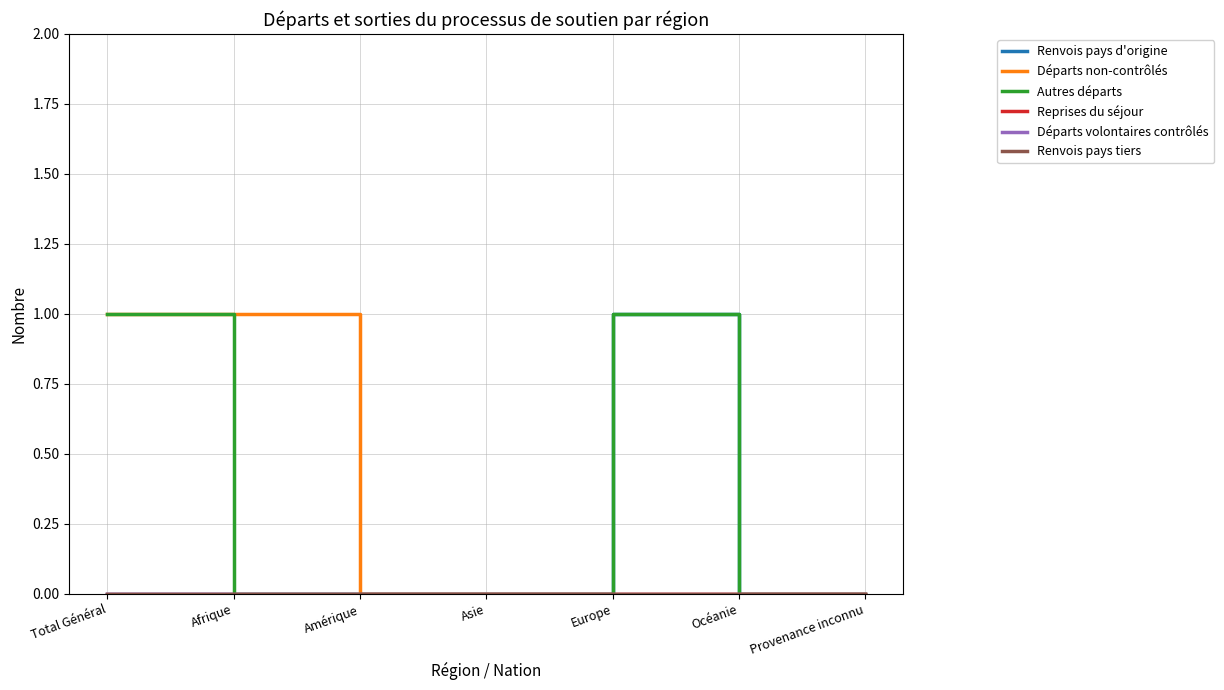

How many lines are shown in the chart?

6